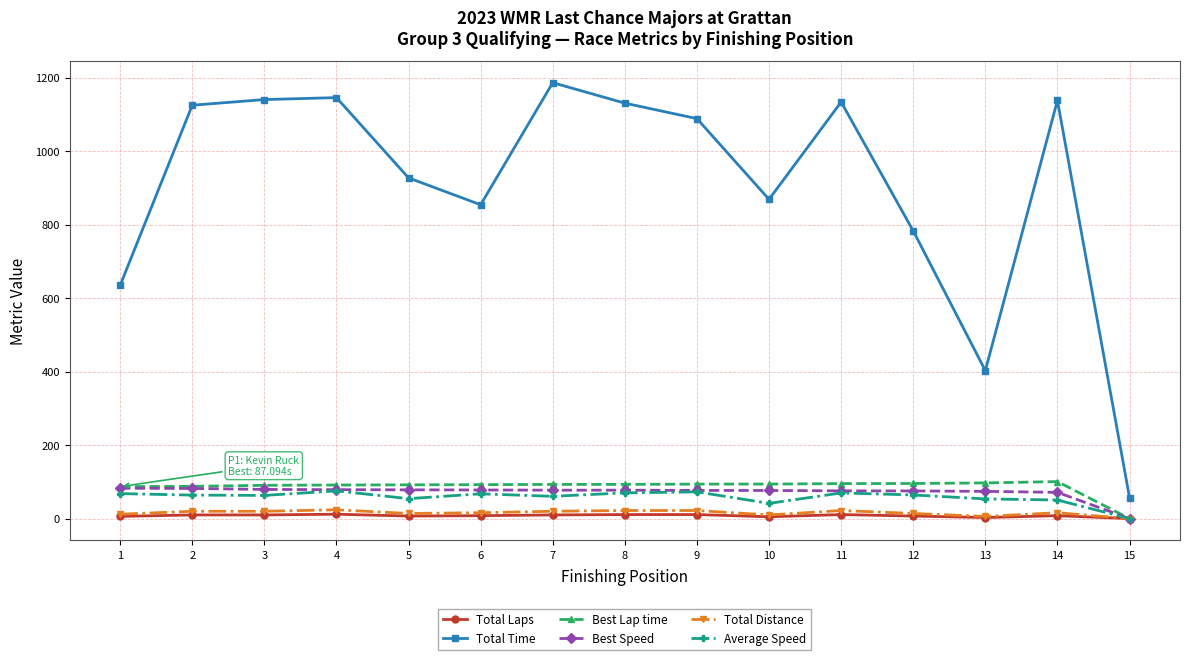

True or false: Total Laps and Total Time intersect in this chart.

False